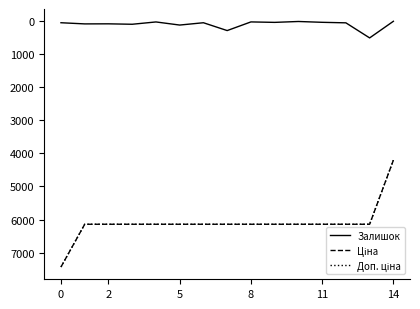

Does the chart display data point markers on the line(s)?

No